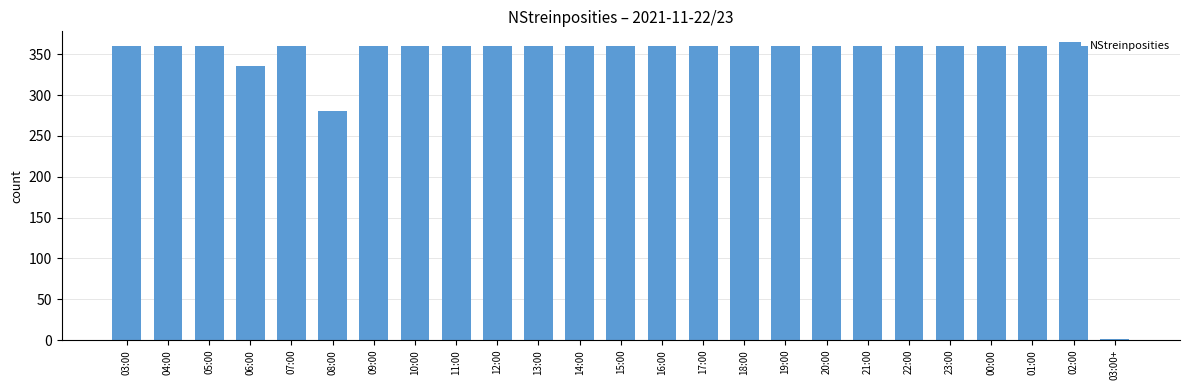

True or false: the data shows 360 at 13:00.

True